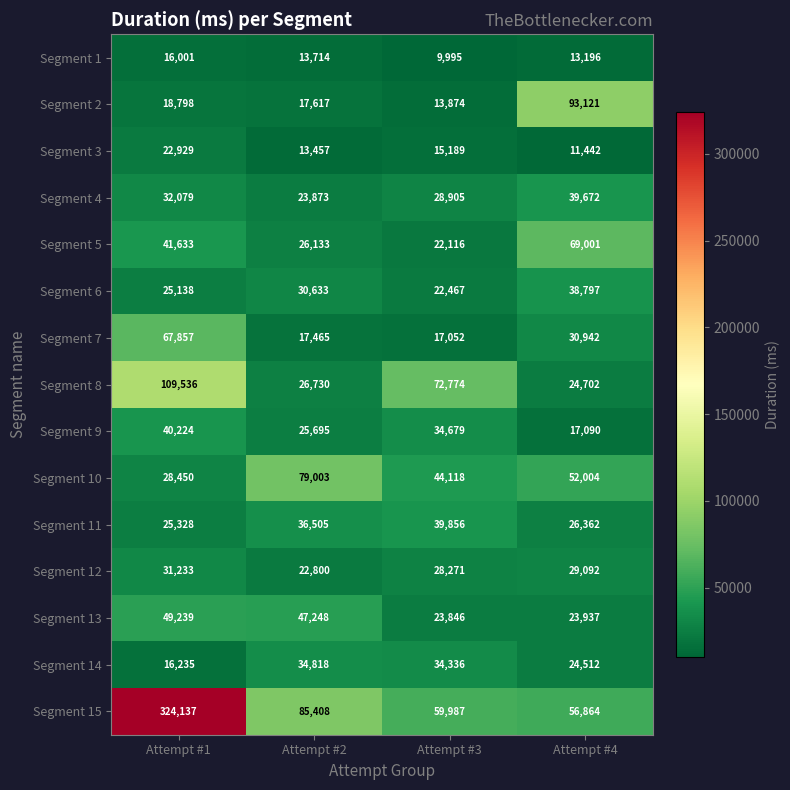

Where is Segment 5 nearest to the value 45558?

Attempt #1